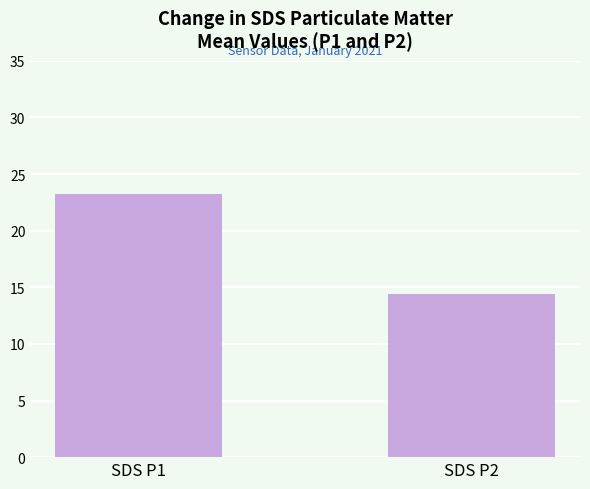

What is the difference between the values at SDS P2 and SDS P1?

8.8